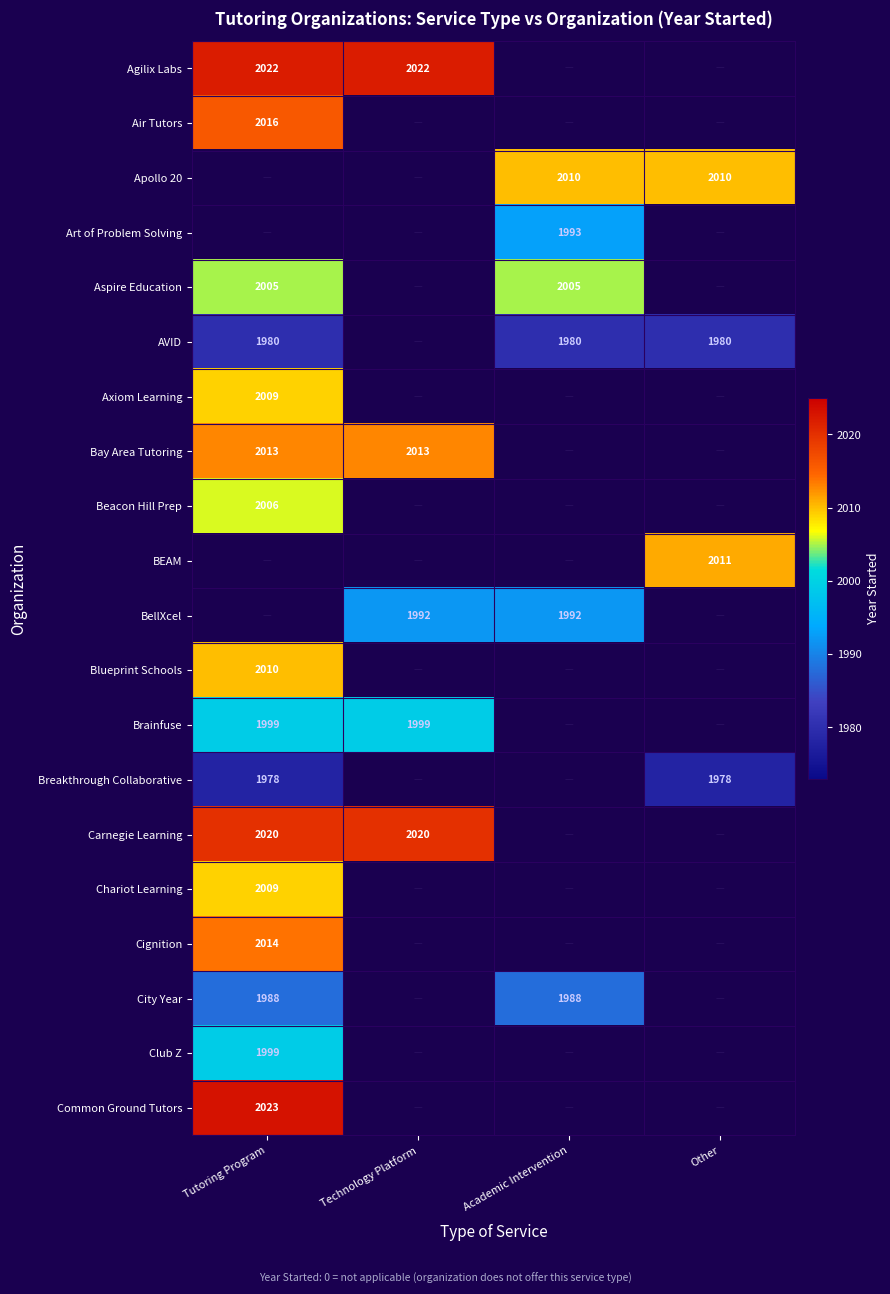

At which category does the chart reach its peak across all series?

Tutoring Program